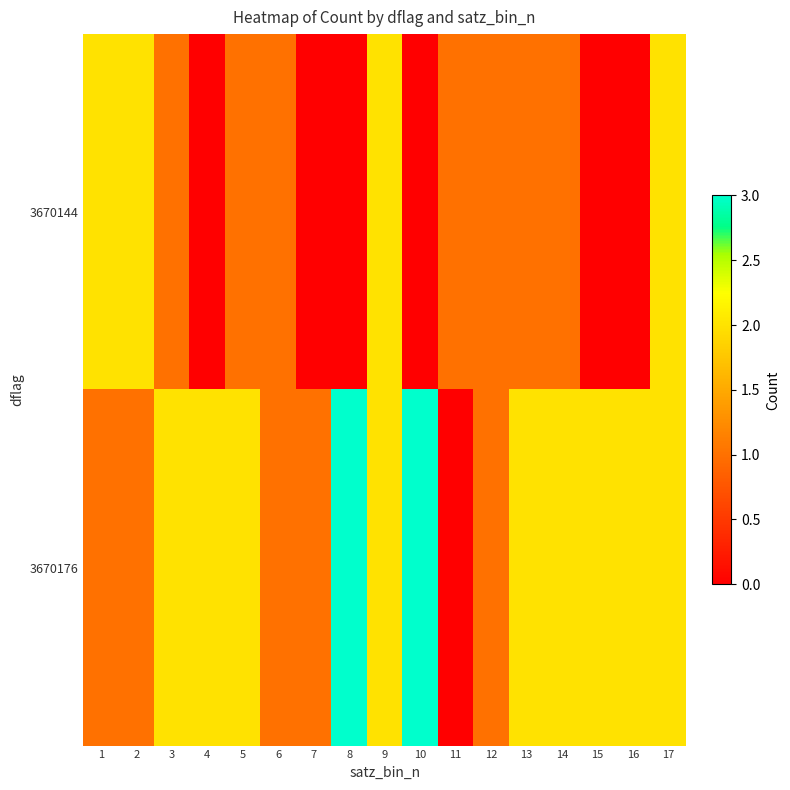

What is the spread (max minus min) of values at 2?

1